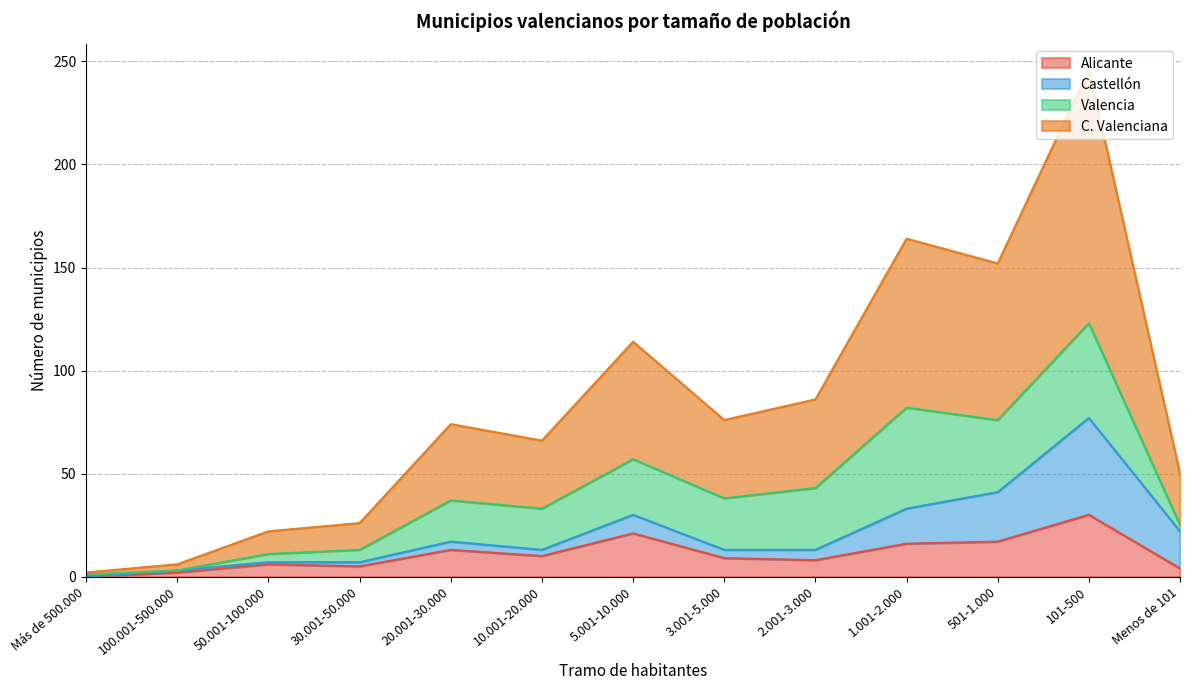

Is it true that C. Valenciana equals 3 at 100.001-500.000?

True